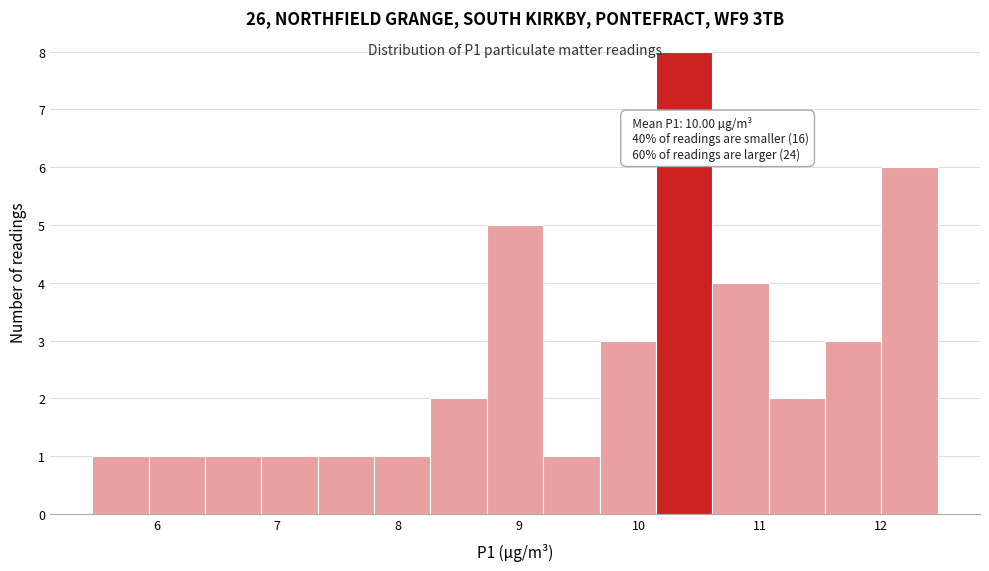

Which range on the x-axis has the tallest bar?

10.1 to 10.6